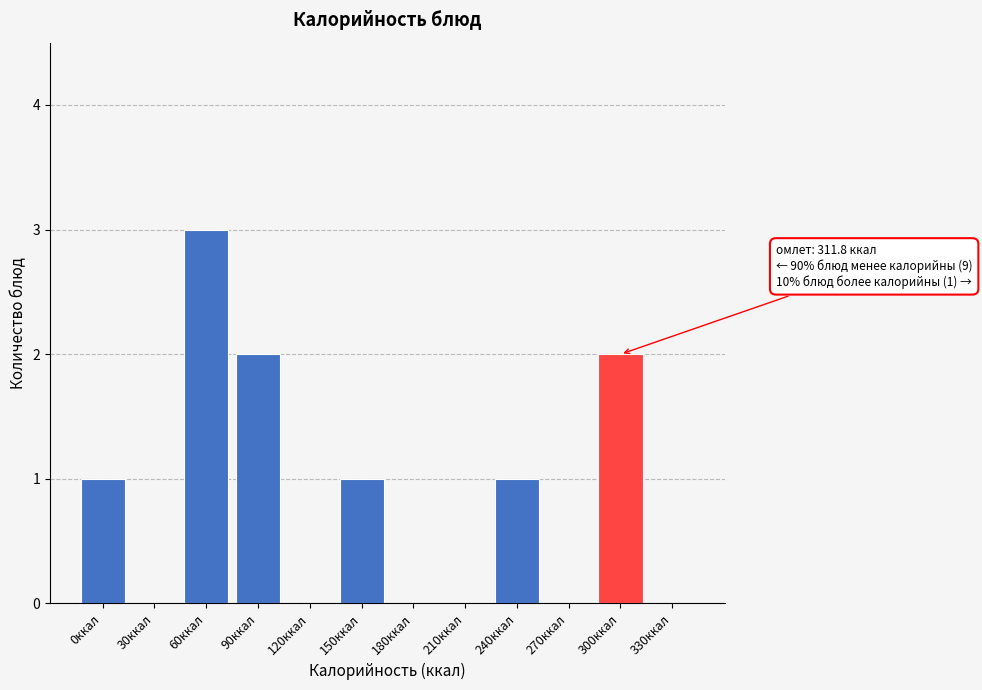

Reading left to right, what are all the values shown in this chart?

0ккал=1	30ккал=0	60ккал=3	90ккал=2	120ккал=0	150ккал=1	180ккал=0	210ккал=0	240ккал=1	270ккал=0	300ккал=2	330ккал=0